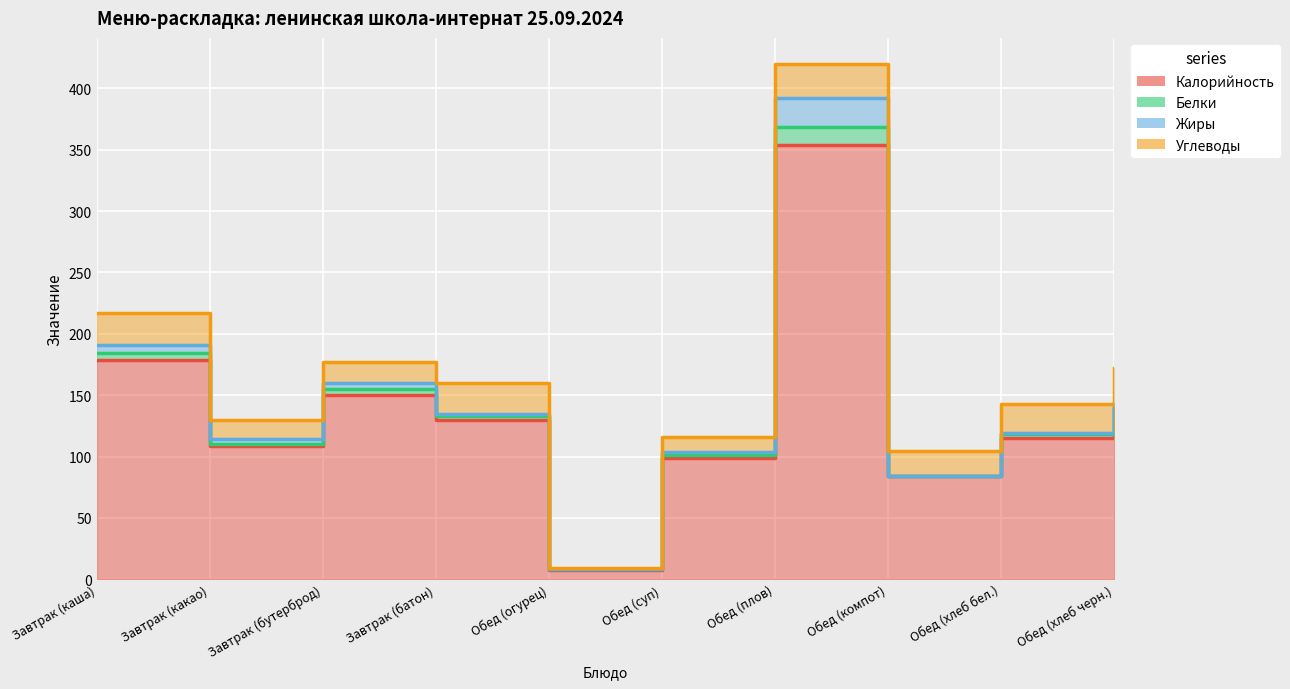

Between Завтрак (батон) and Завтрак (какао), which is larger?

Завтрак (батон)